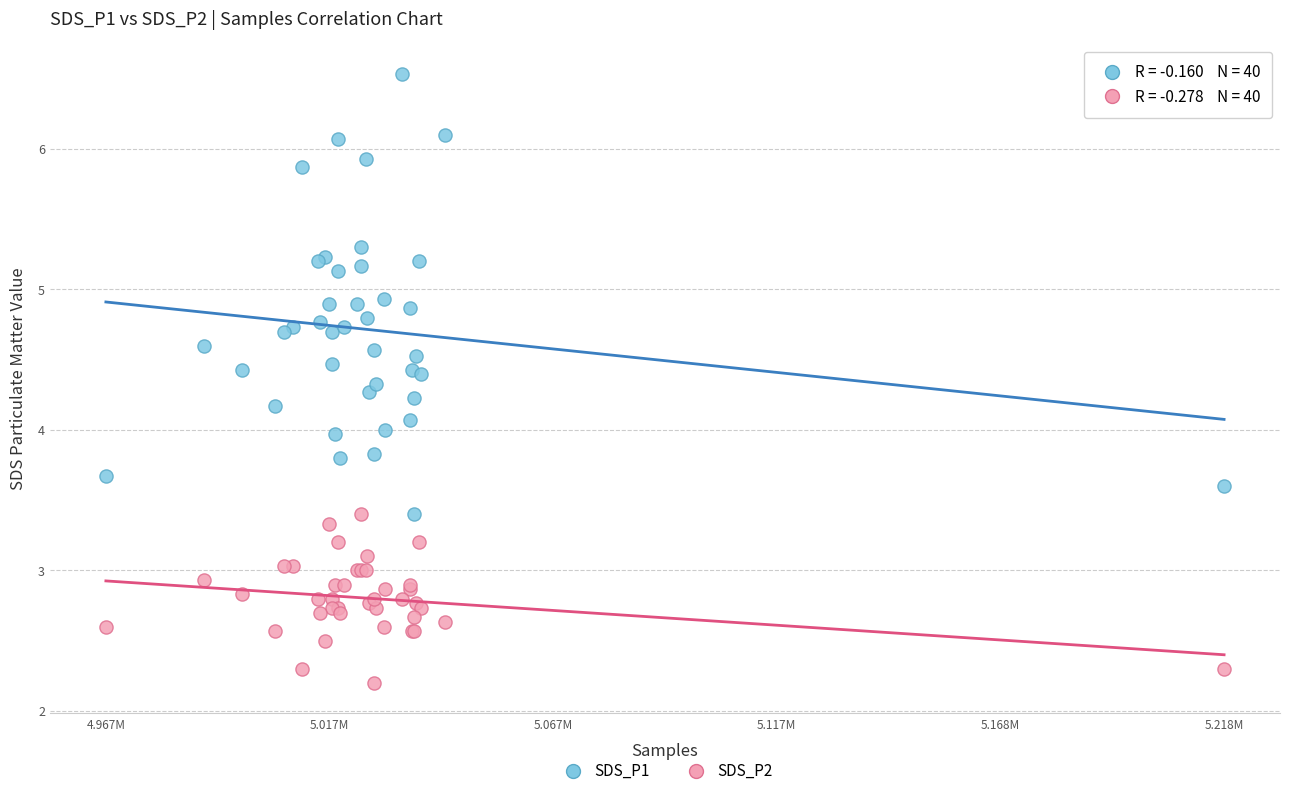

Which series reaches the minimum Y coordinate?

SDS_P2